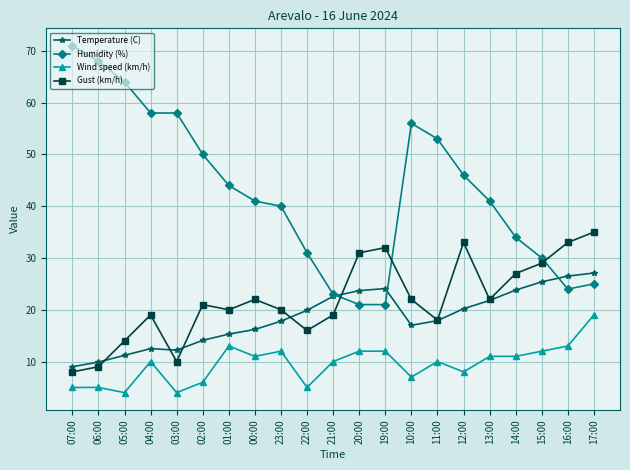

How many intersections are there between Gust (km/h) and Humidity (%)?

3